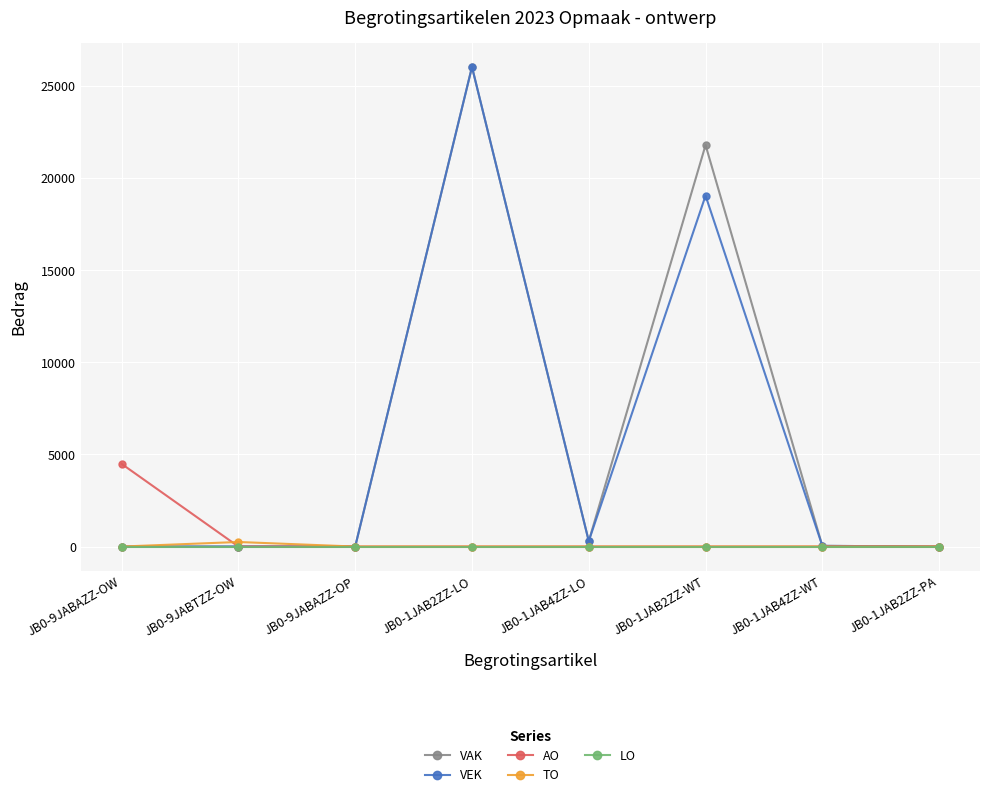

Does the chart have visible grid lines?

Yes